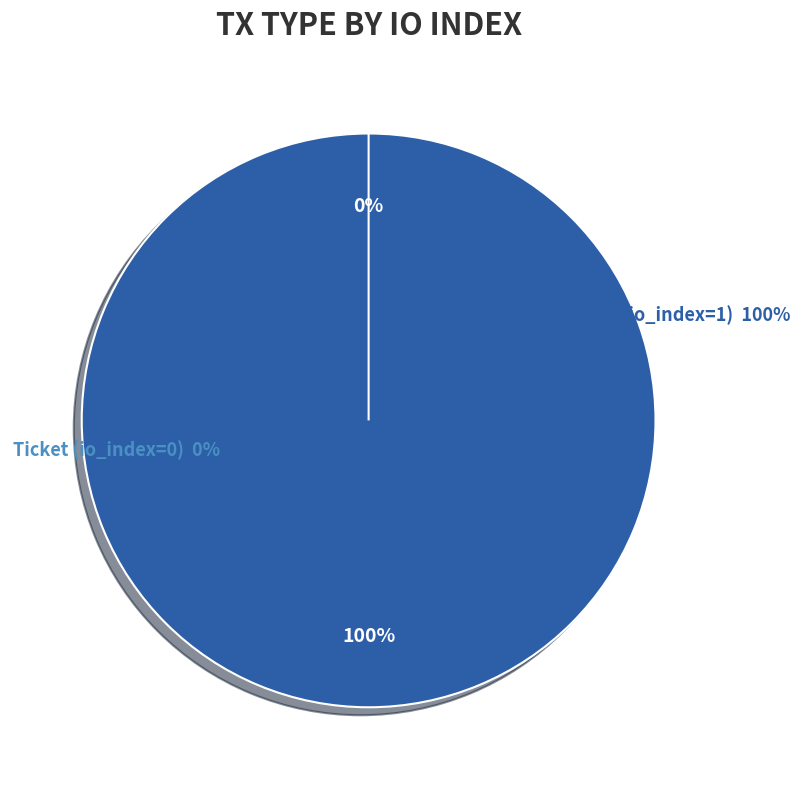

Between Vote (io_index=1) and Ticket (io_index=0), which is larger?

Vote (io_index=1)